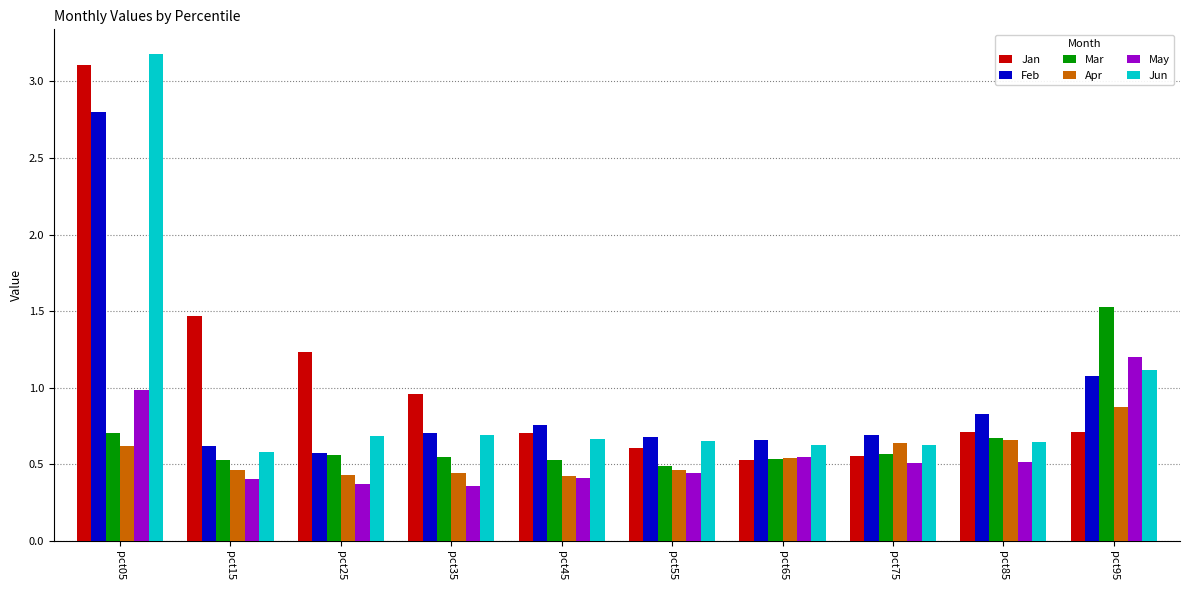

Which category has the highest value in the Mar series?

pct95